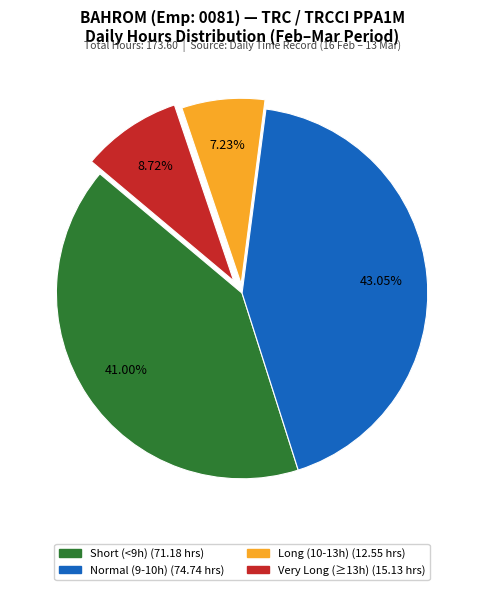

Does any single category account for the majority?

No